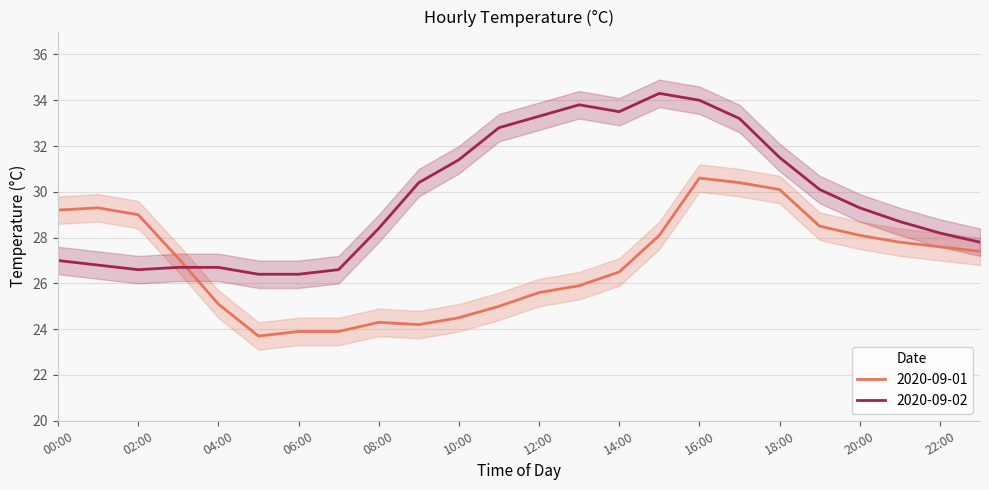

Rank the series by their maximum value, from highest to lowest.

2020-09-02, 2020-09-01